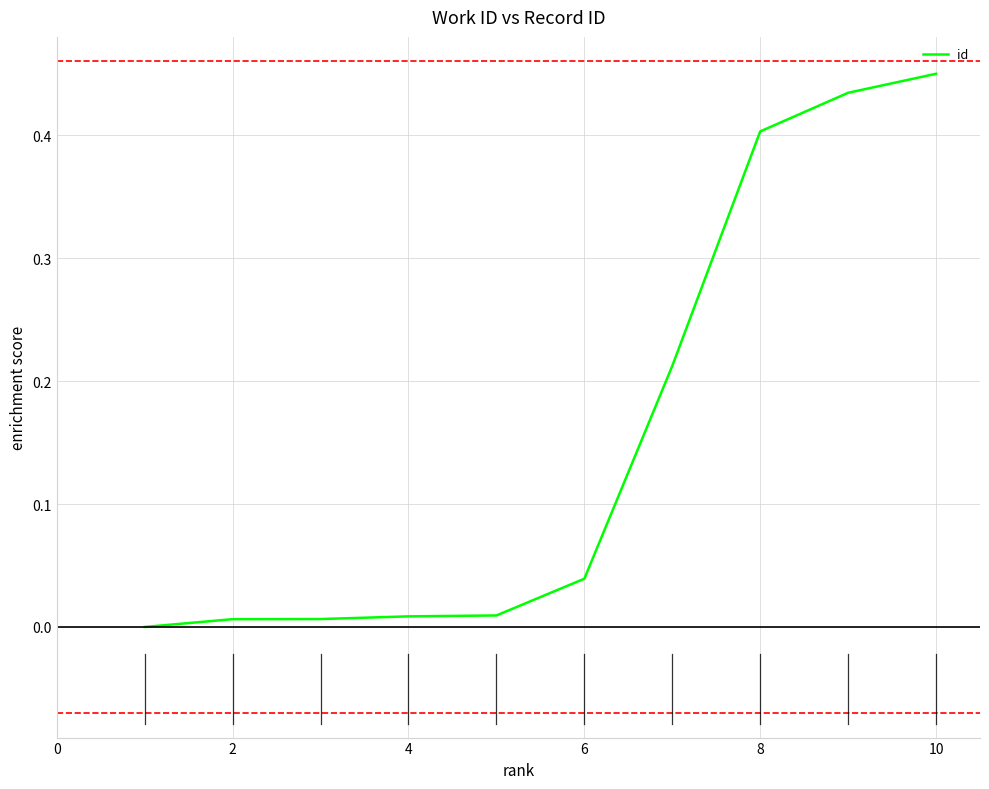

Does the chart have visible grid lines?

Yes